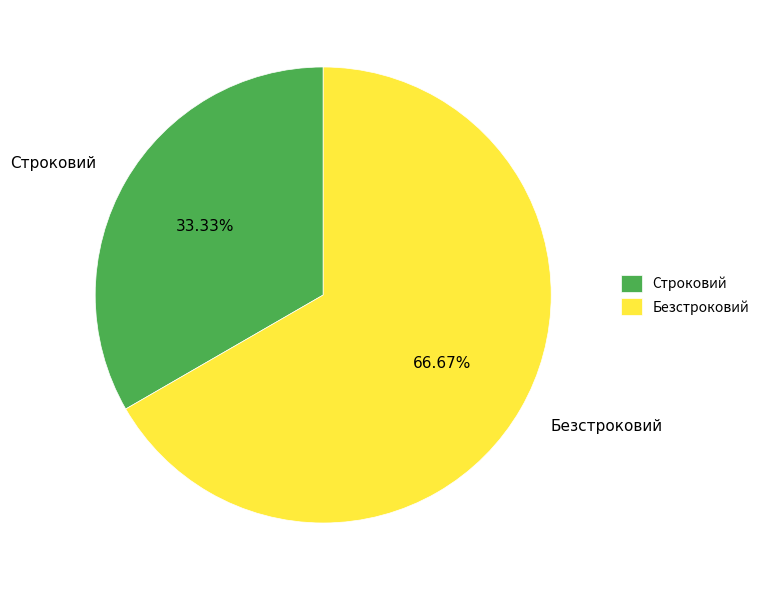

Is it true that Безстроковий is 80% of the pie?

False